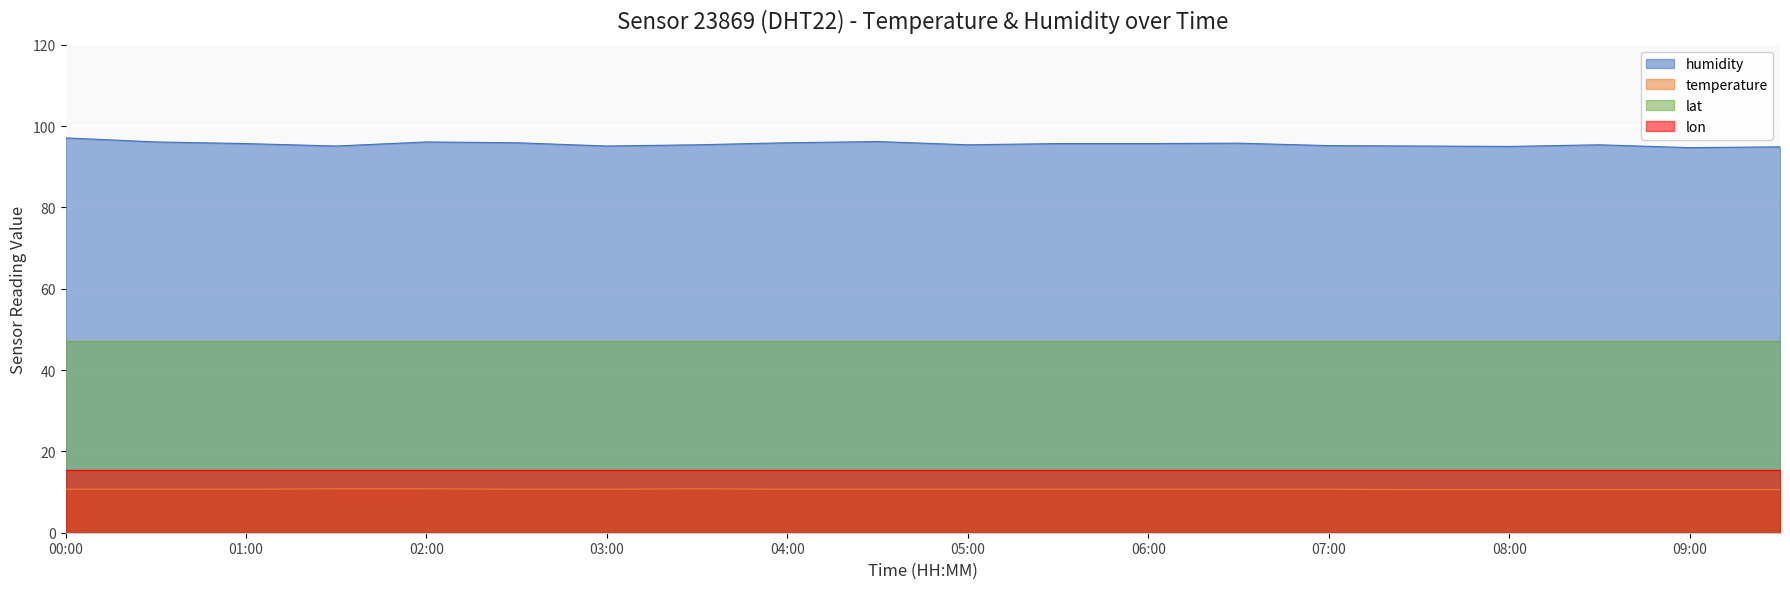

How many lines are shown in the chart?

4